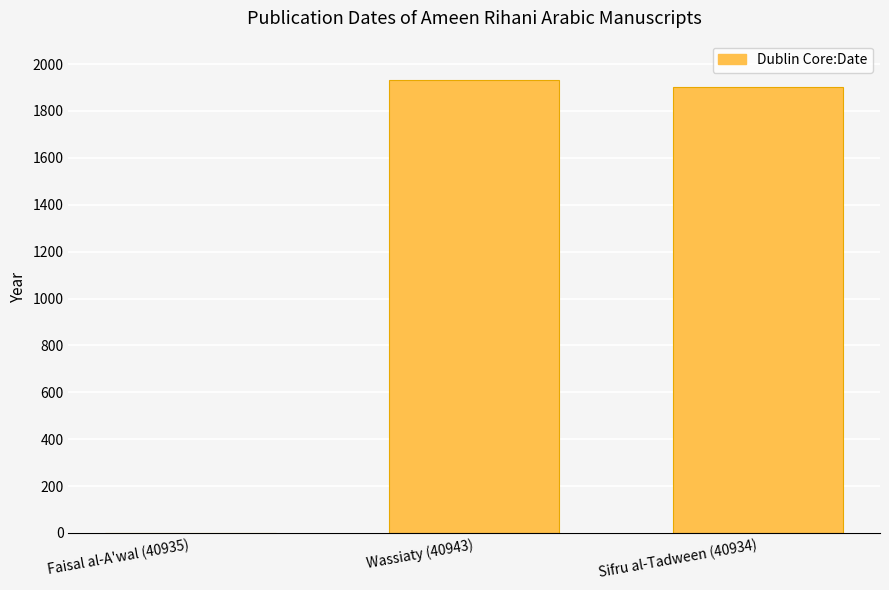

Are the bars horizontal?

No